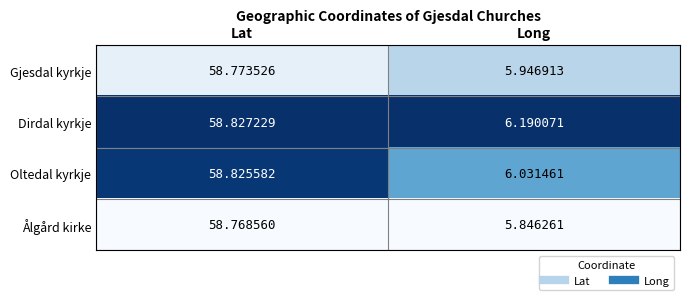

At Lat, list the series in order from smallest to largest.

Ålgård kirke, Gjesdal kyrkje, Oltedal kyrkje, Dirdal kyrkje